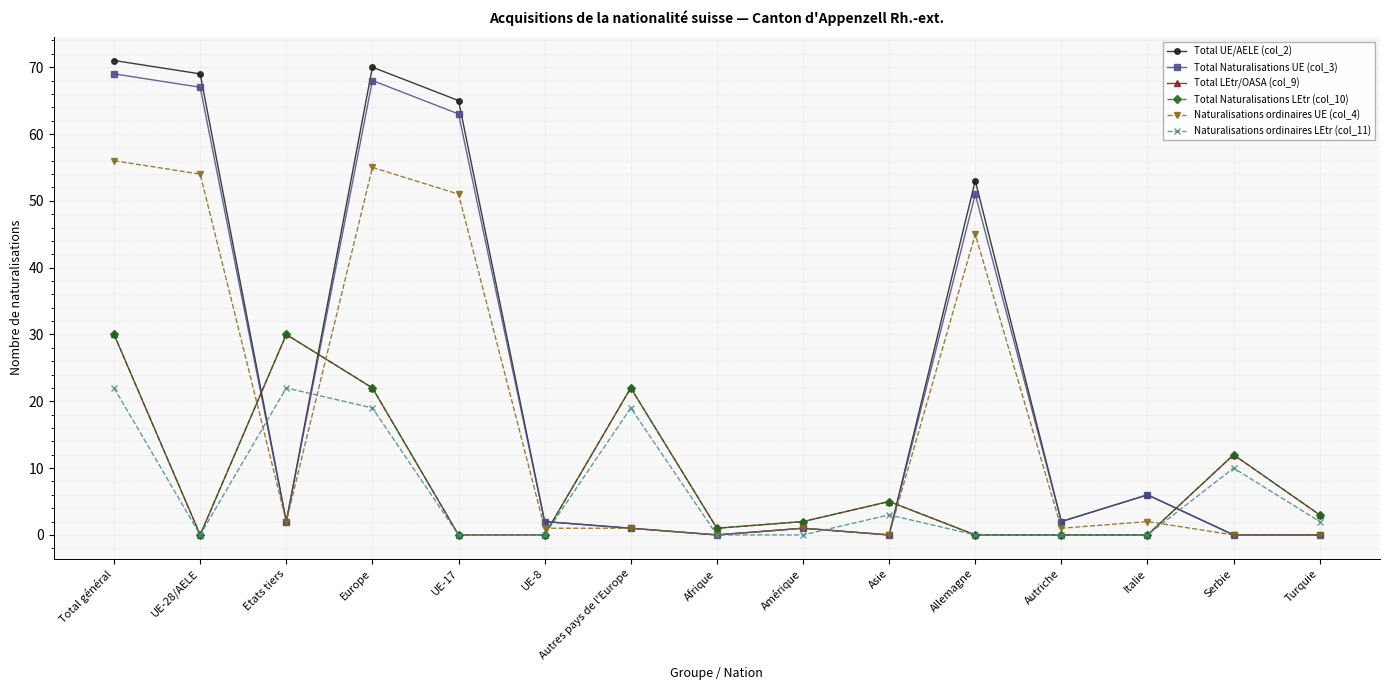

Which series has the largest range (max minus min)?

Total UE/AELE (col_2)